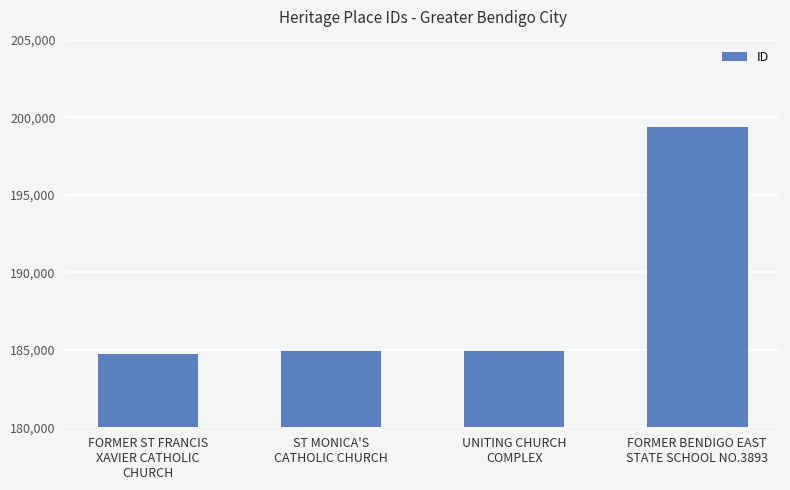

What is the greatest value displayed?

199348